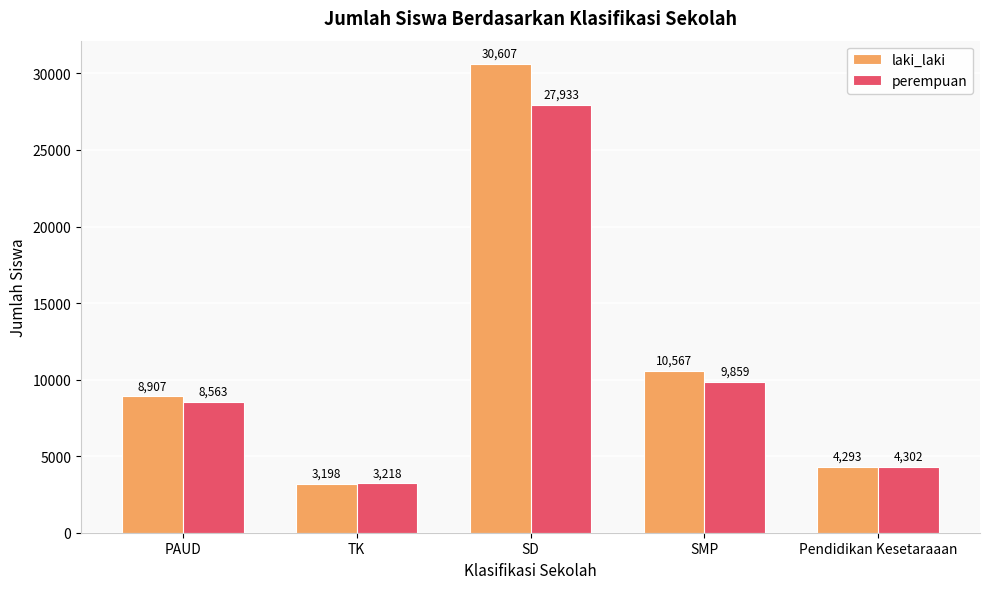

Rank the series by their maximum value, from lowest to highest.

perempuan, laki_laki